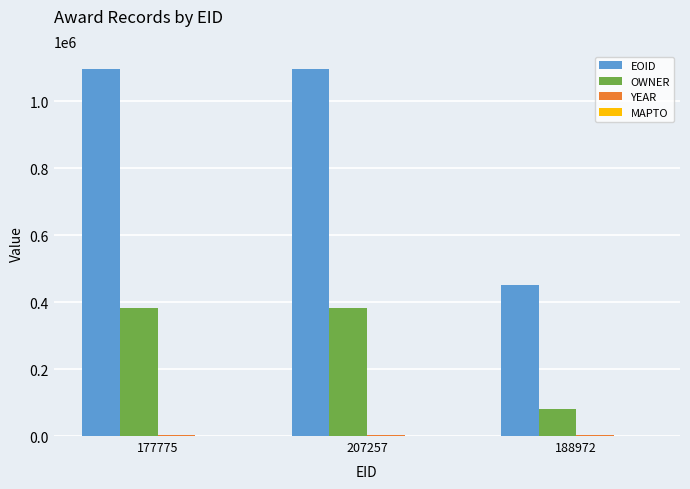

What is the total value across all series at 188972?

535811